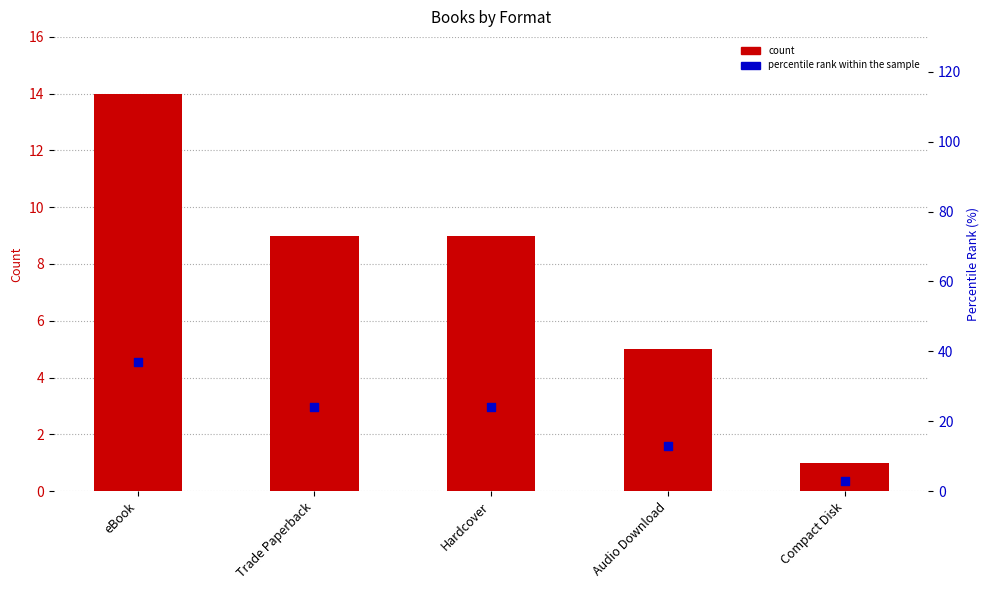

At which category is the sum across all series the highest?

eBook